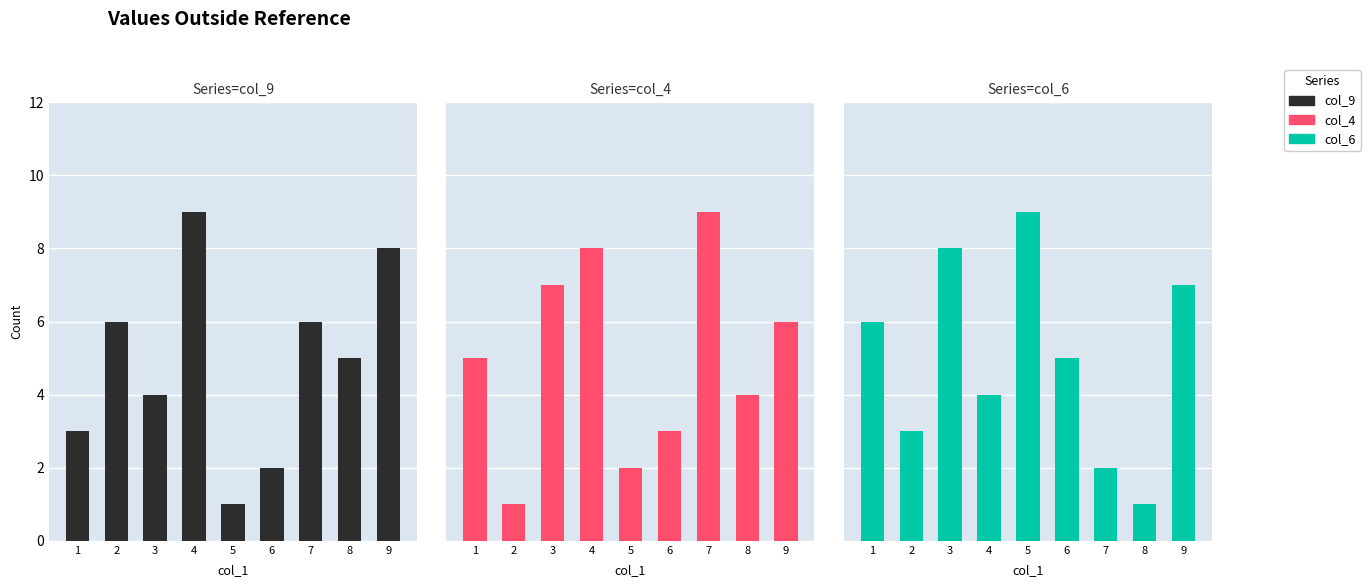

What is the total value across all series at 7?

17